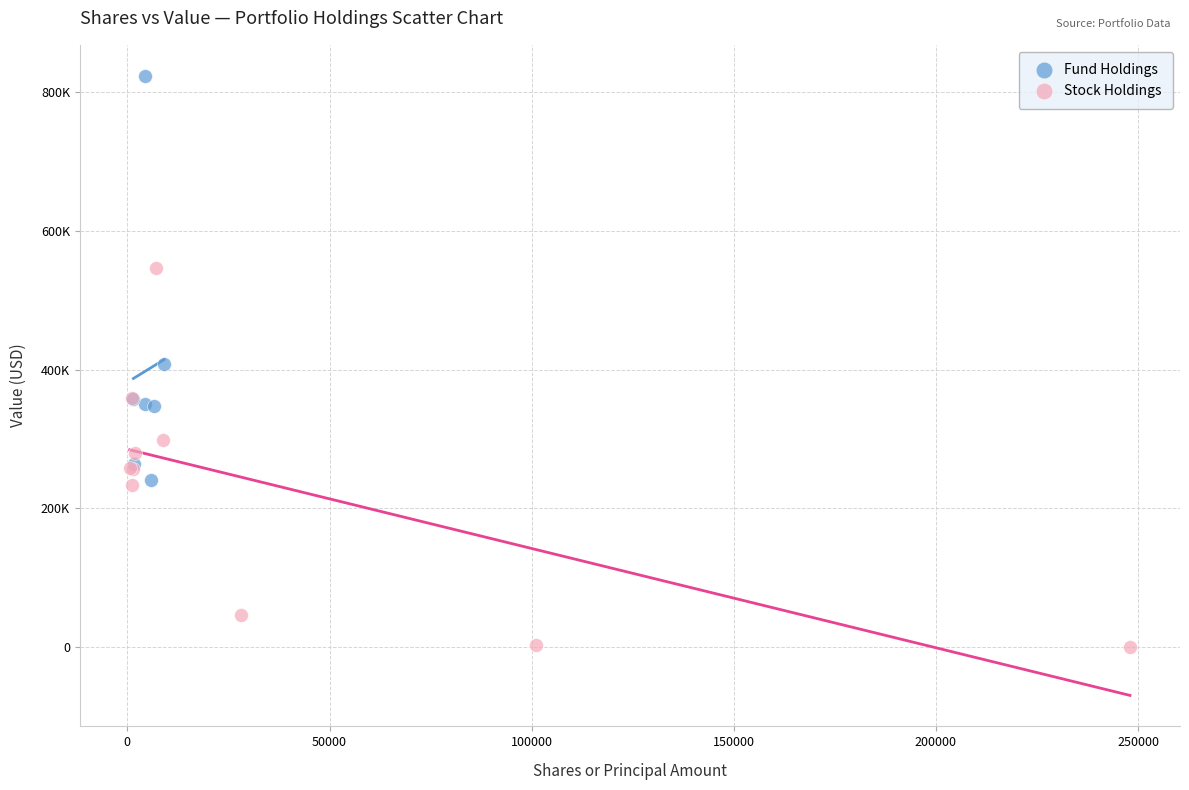

What are all the series names shown in the legend?

Fund Holdings, Stock Holdings